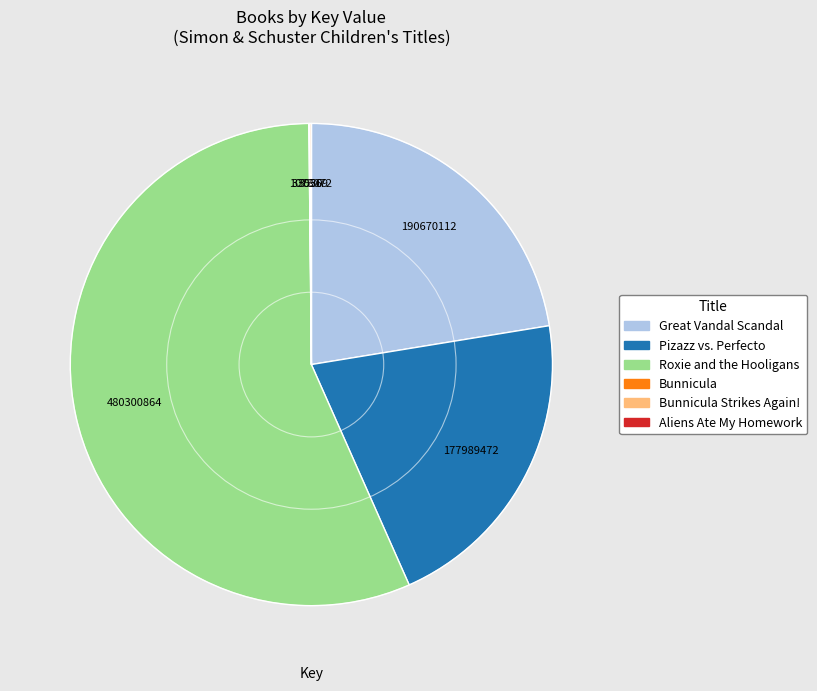

Is there any slice that represents more than half of the pie?

Yes